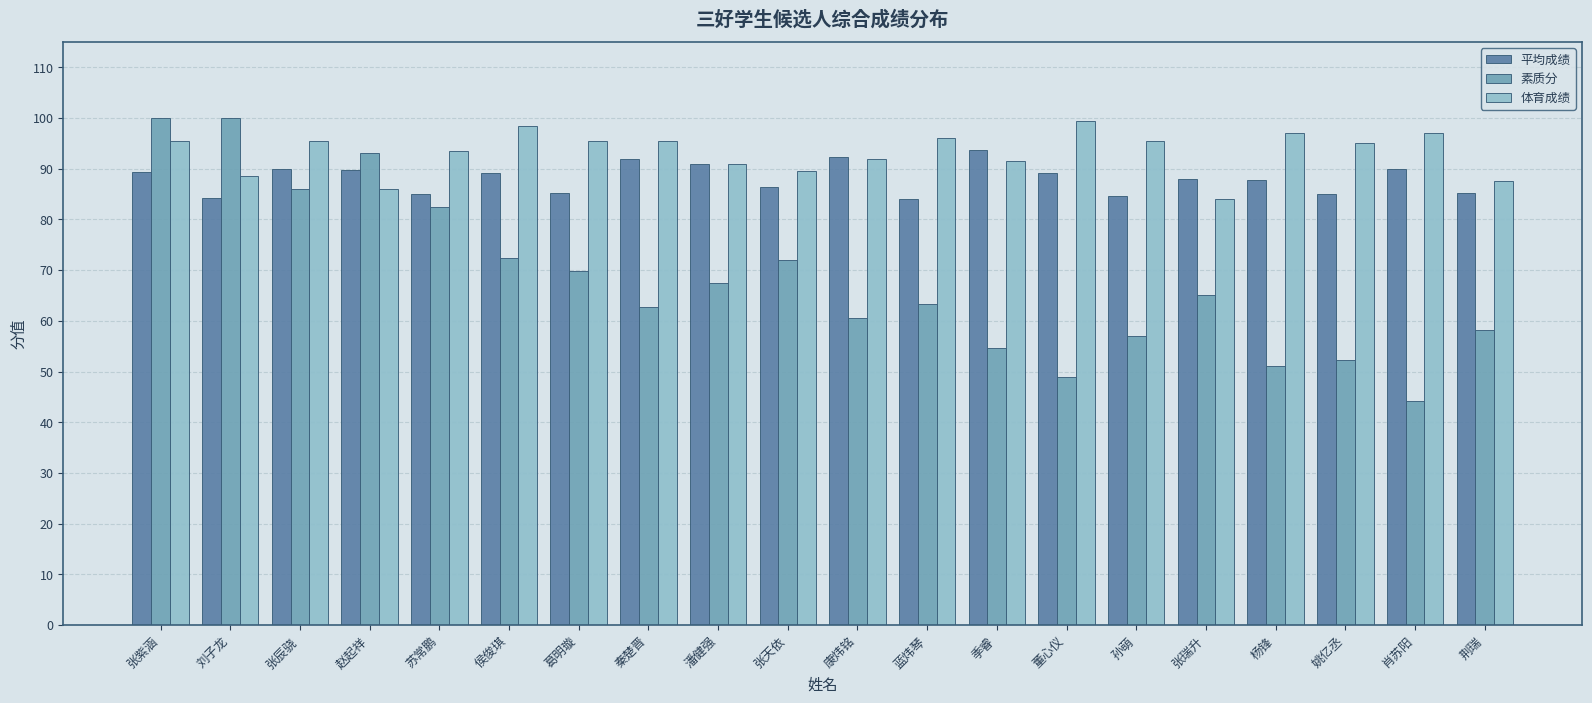

What is the label of the 10th bar from the left?

张天依